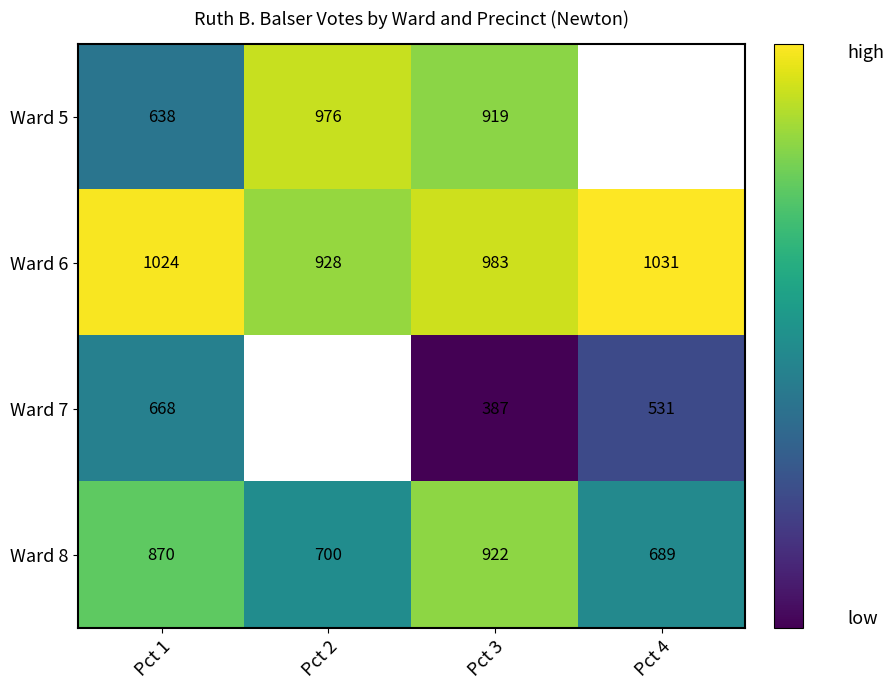

What is the greatest value displayed?

1031.0